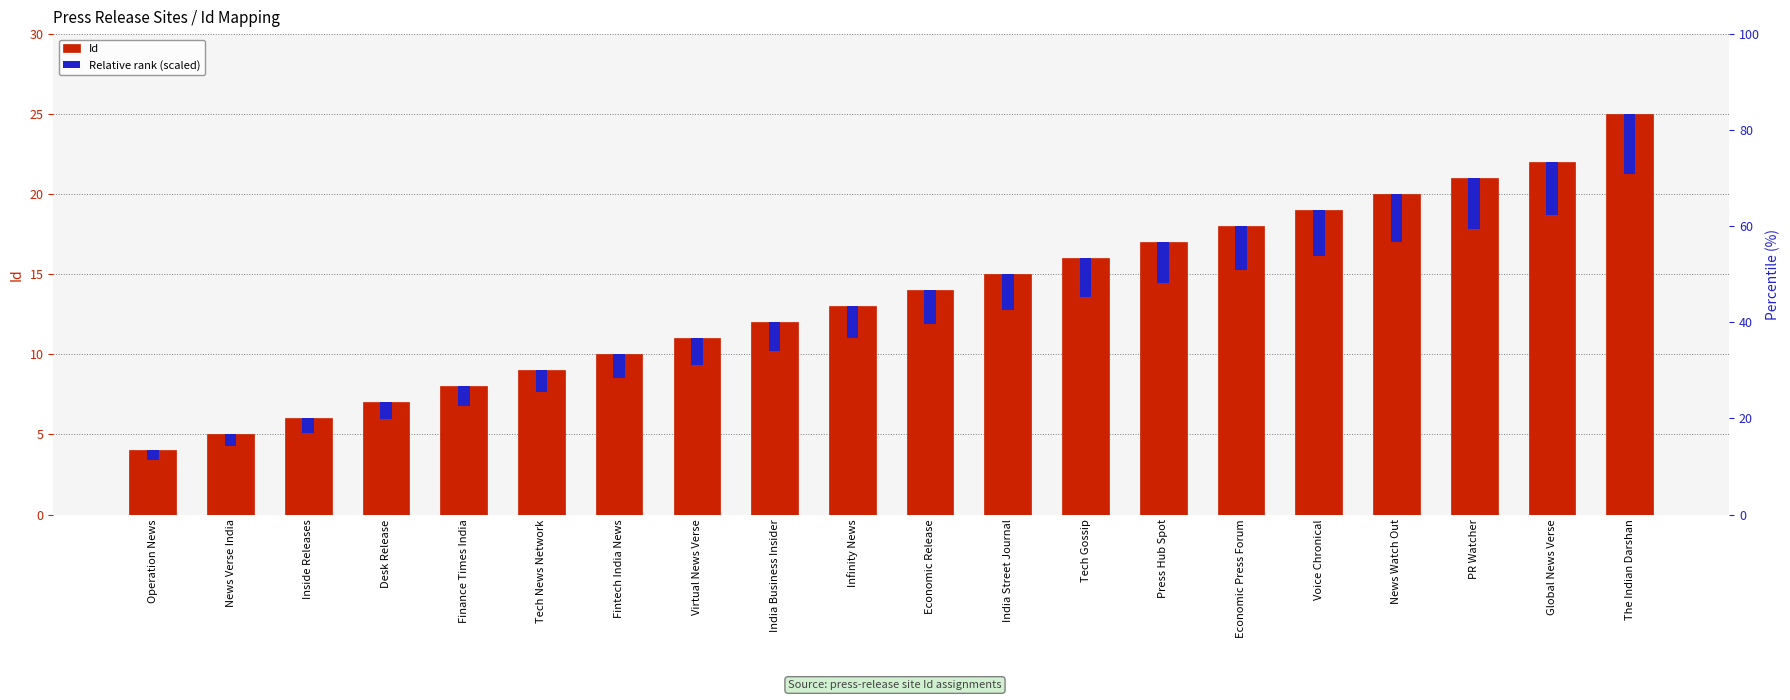

What is the label of the 5th bar from the right?

Voice Chronical